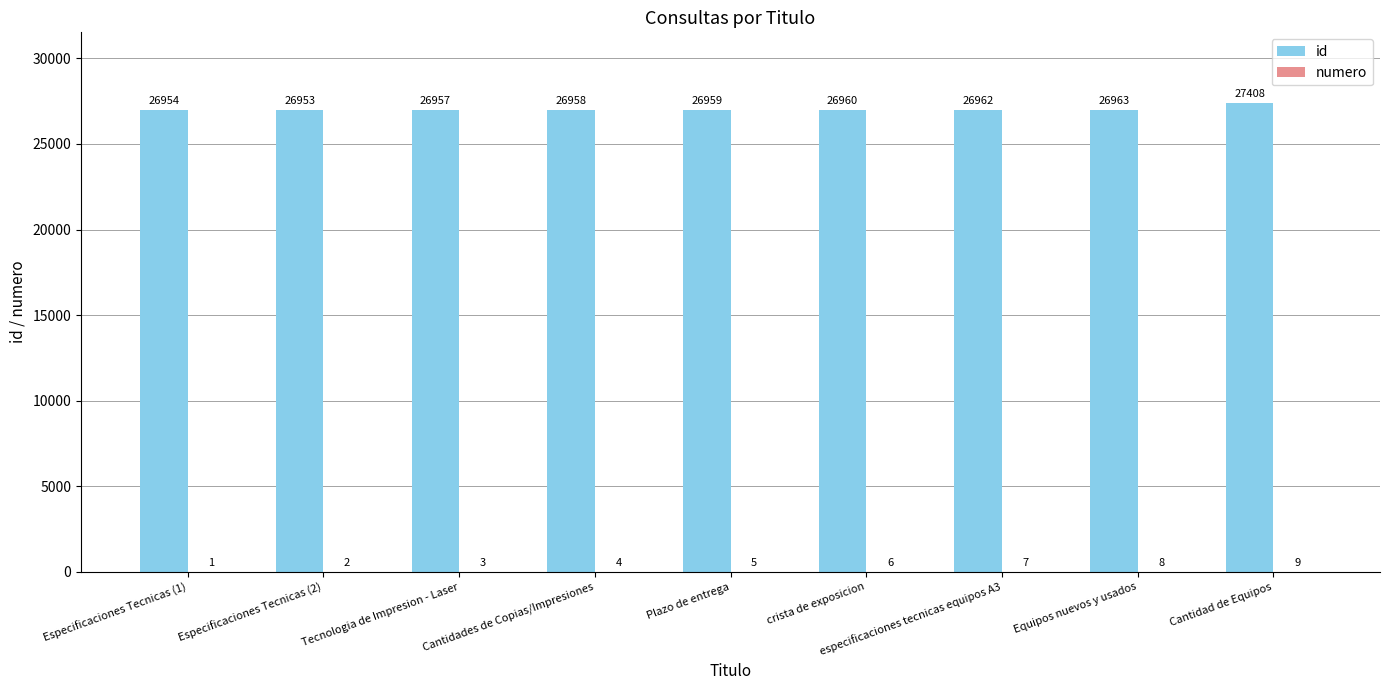

True or false: id has a value of 26957 at Tecnologia de Impresion - Laser.

True